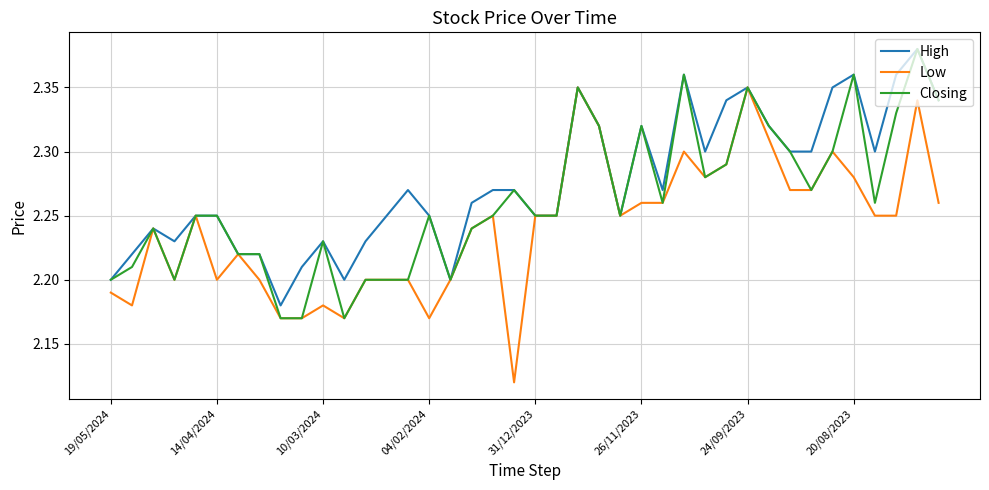

How many categories are shown in the chart?

40